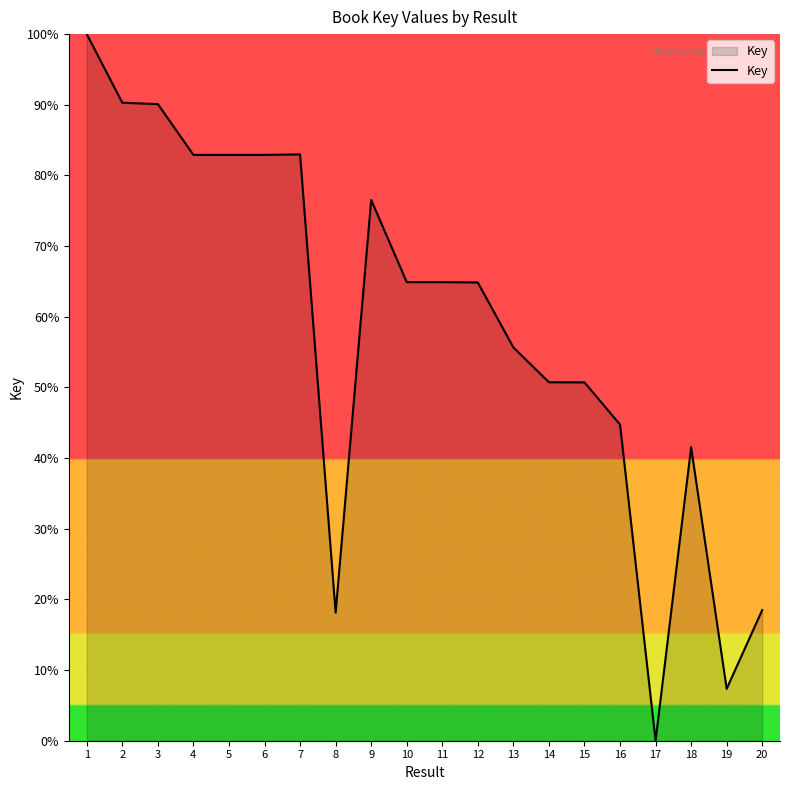

What is the difference between the values at 3 and 16?

45.4